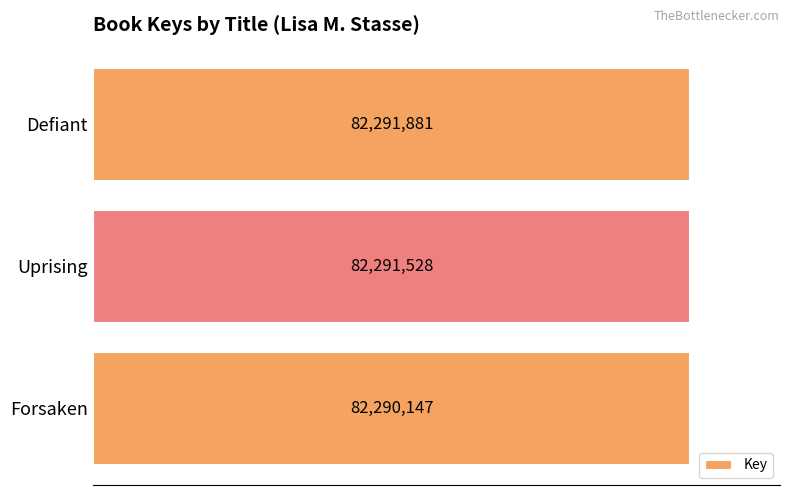

Rank the categories by value from lowest to highest.

Forsaken, Uprising, Defiant